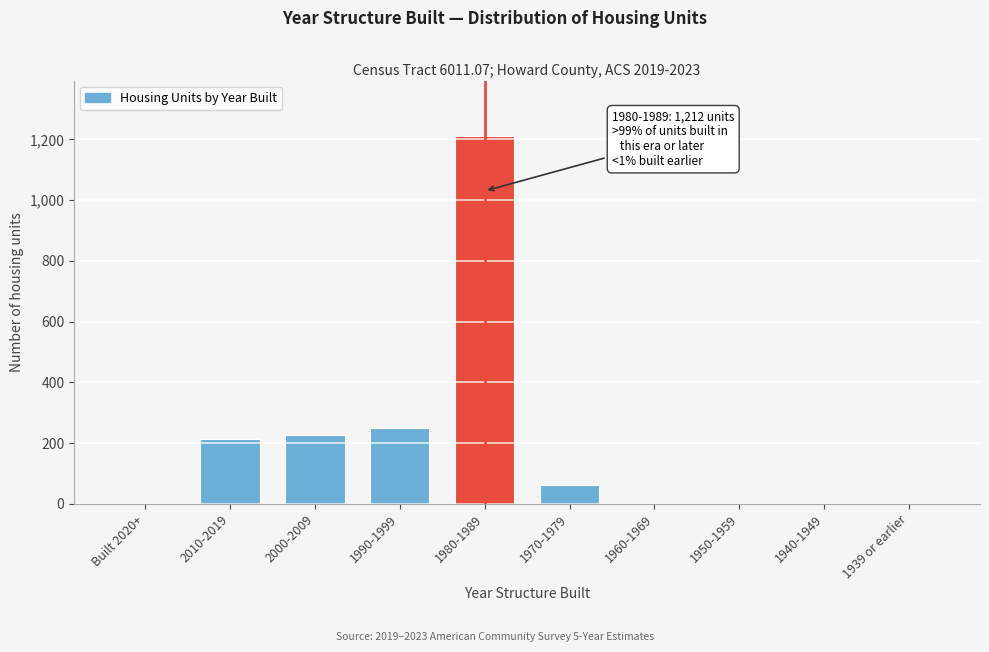

Reading left to right, what are all the values shown in this chart?

Built 2020+=0	2010-2019=214	2000-2009=226	1990-1999=249	1980-1989=1212	1970-1979=61	1960-1969=0	1950-1959=0	1940-1949=0	1939 or earlier=0